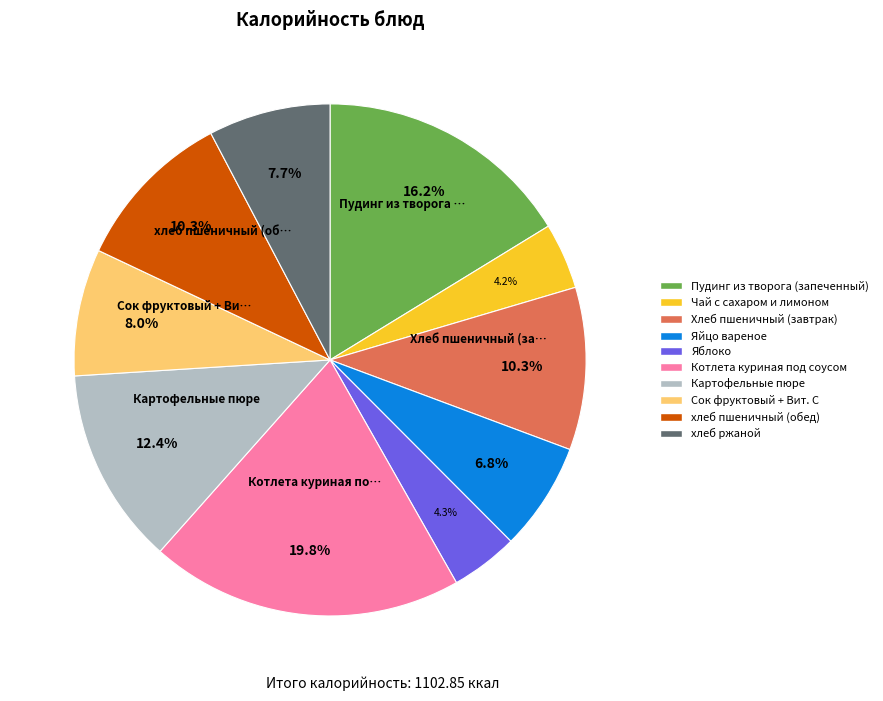

Which slice is the largest?

Котлета куриная под соусом